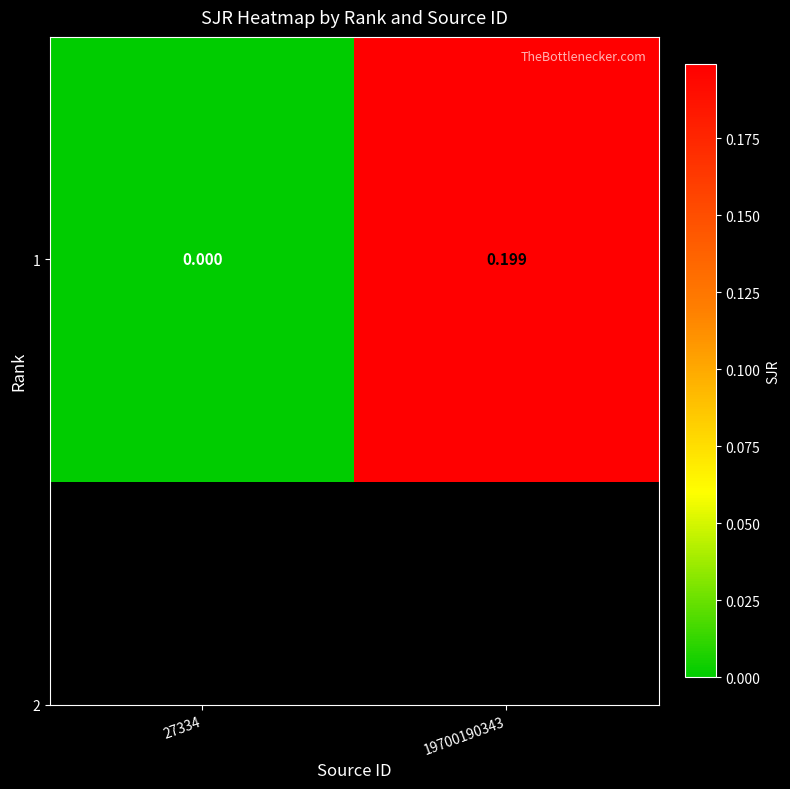

The value at 19700190343 is 0.3. True or false?

False